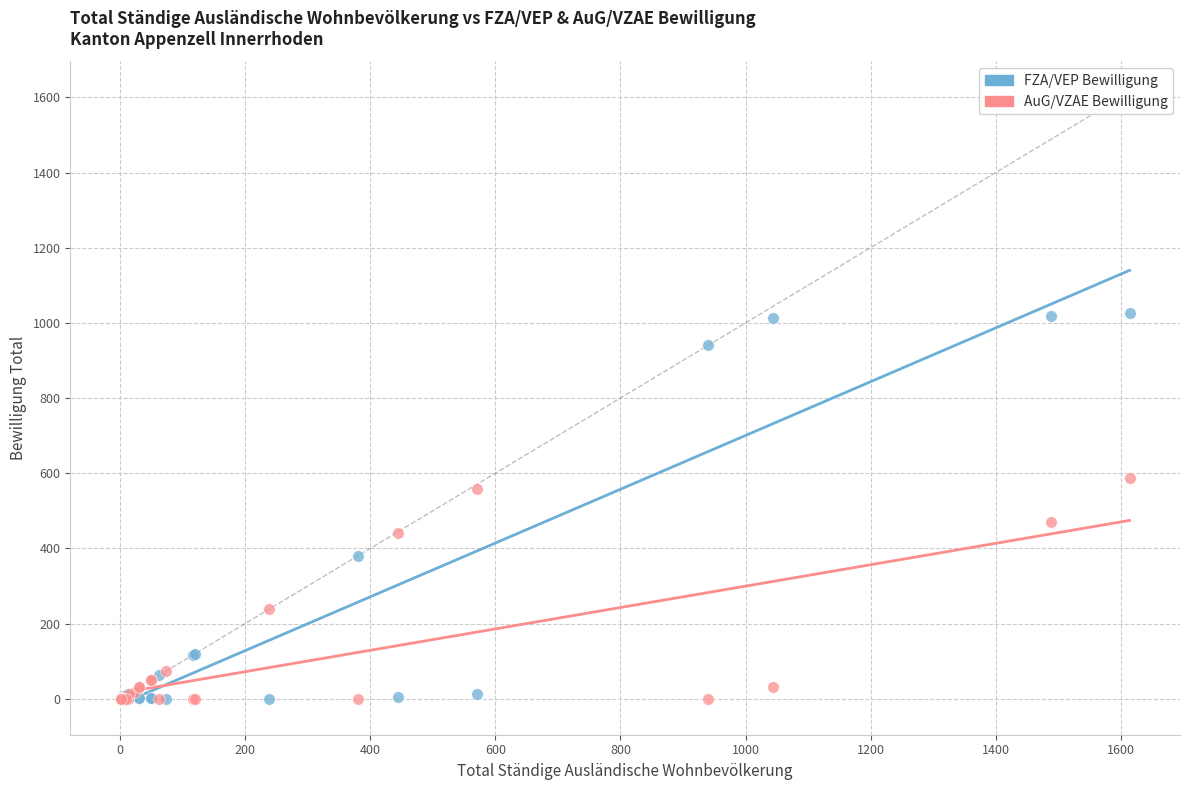

Which series reaches the maximum Y coordinate?

FZA/VEP Bewilligung